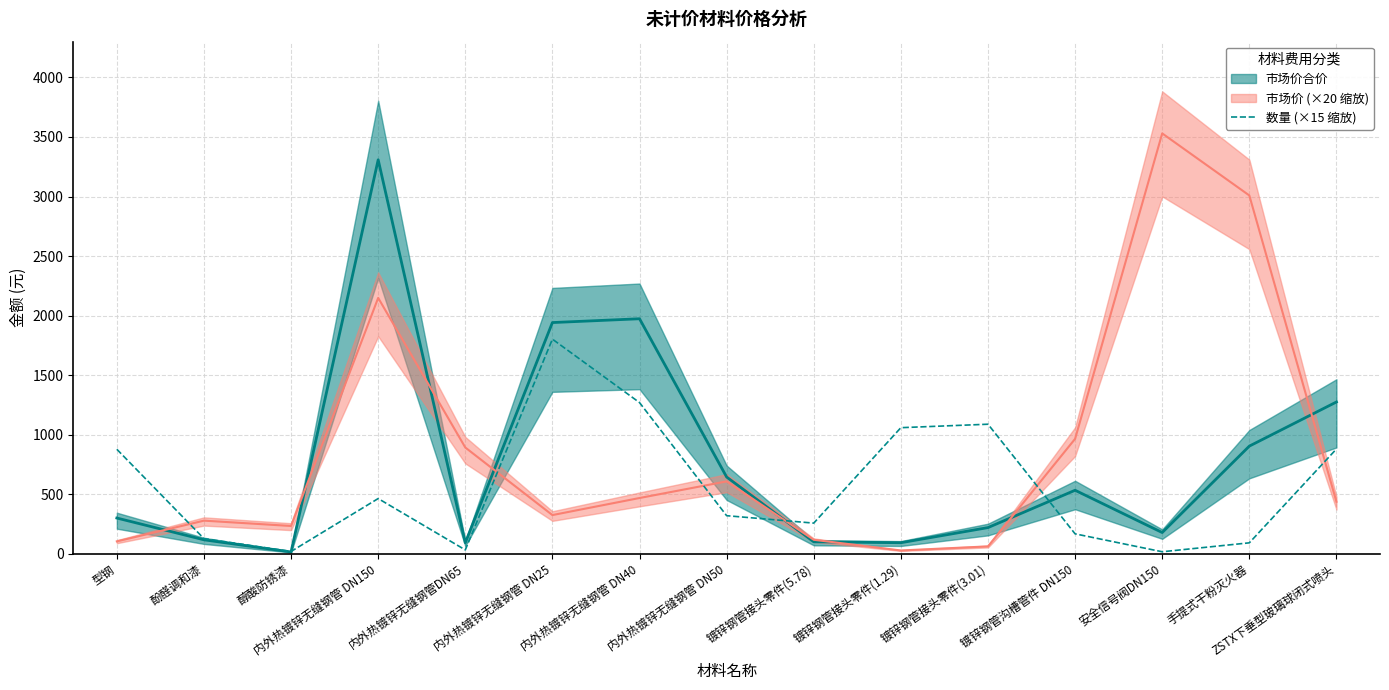

Read the value at 醇酸防锈漆.

17.4